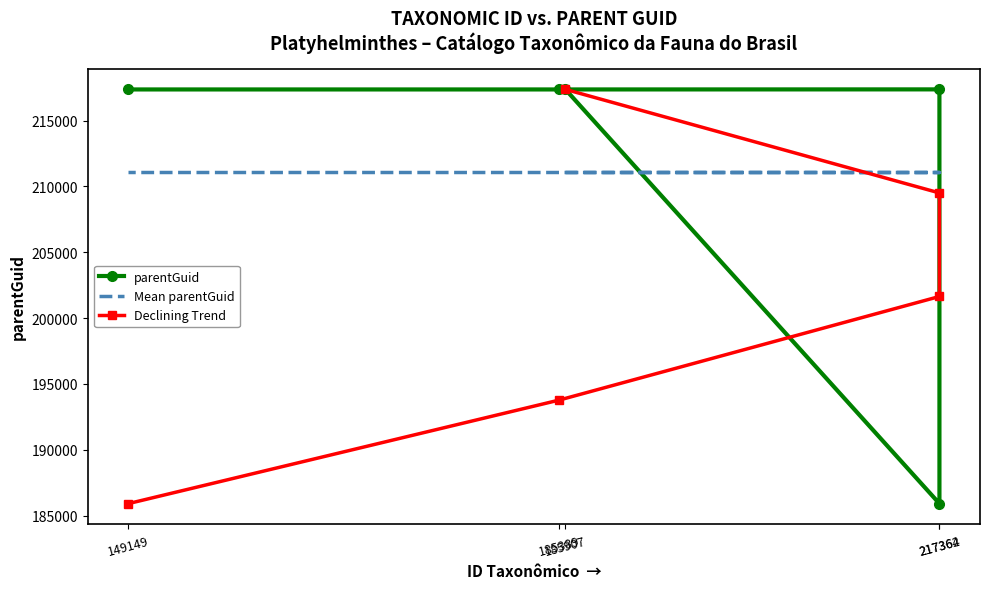

What is the label of the 3rd point from the left?

217362